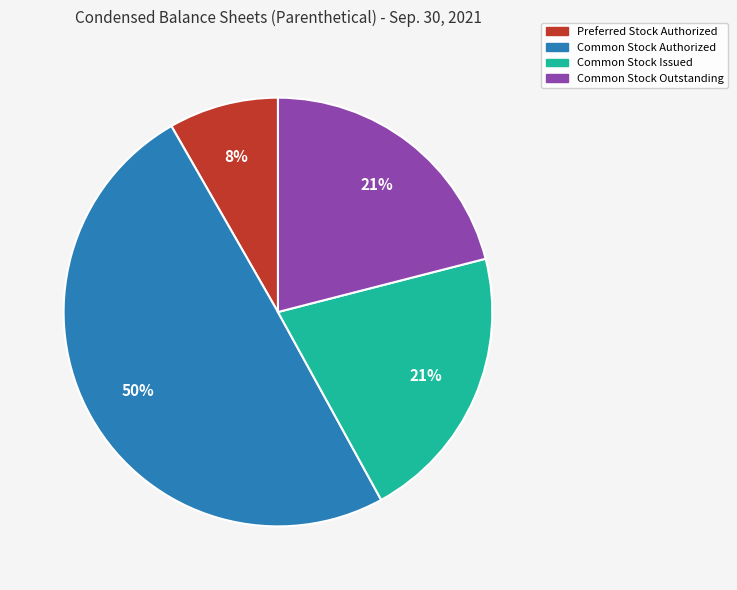

How many segments does this pie chart have?

4